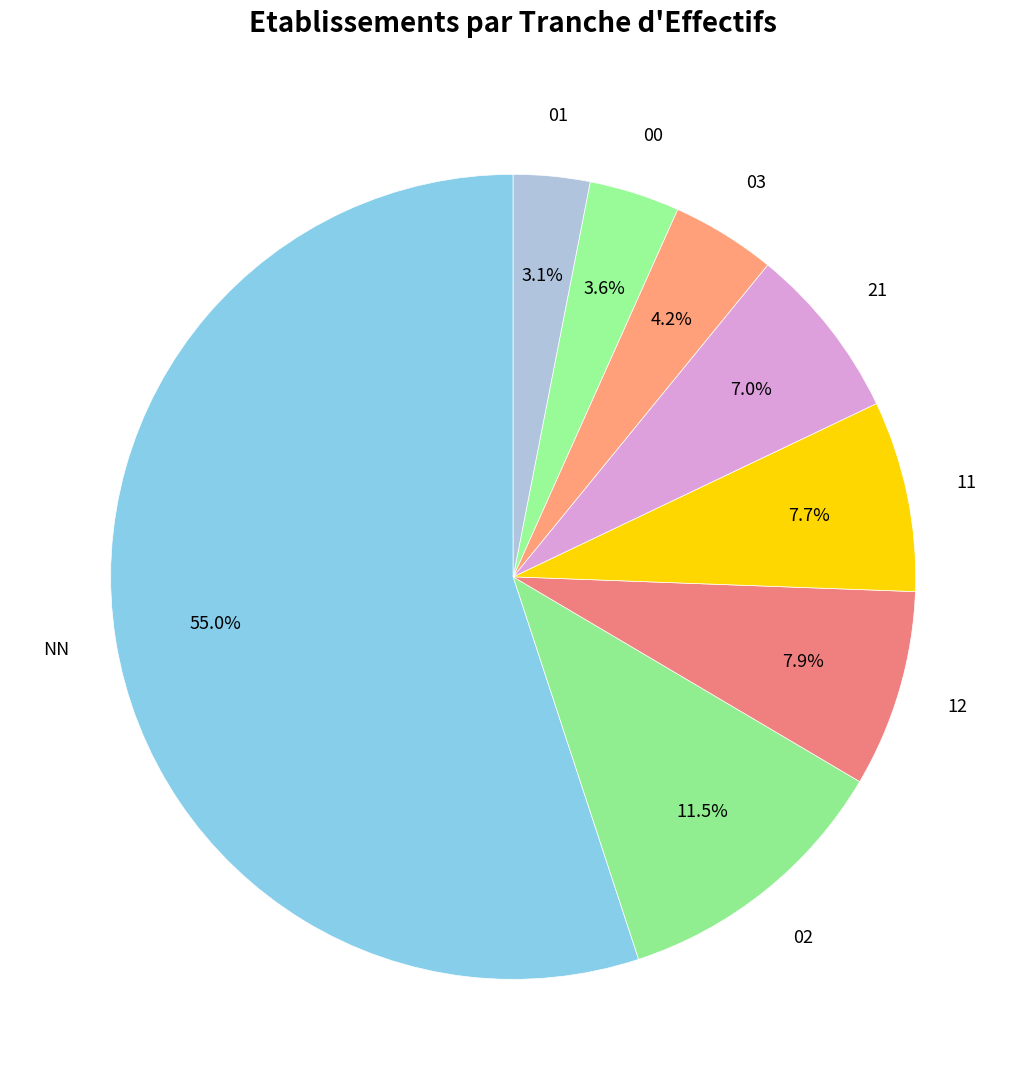

How many slices are in this pie chart?

8